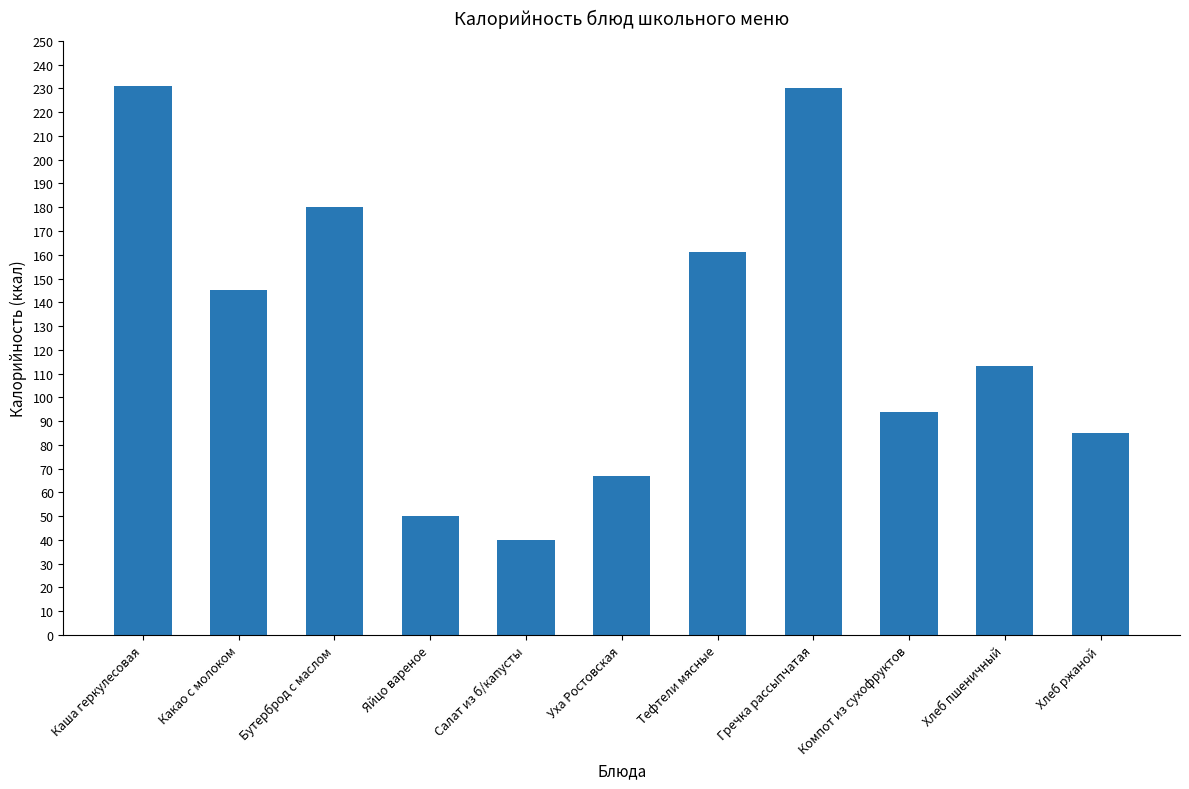

Reading right to left, list all the values displayed in this chart.

85	113	94	230	161	67	40	50	180	145	231